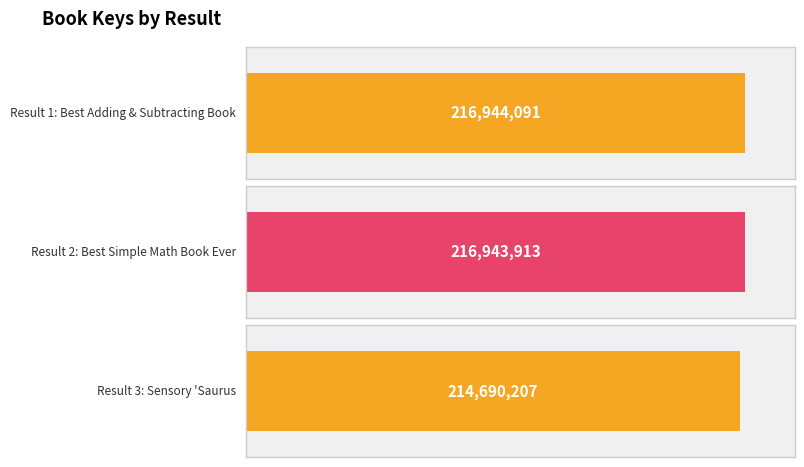

List the labels in order of value, largest first.

1, 2, 3